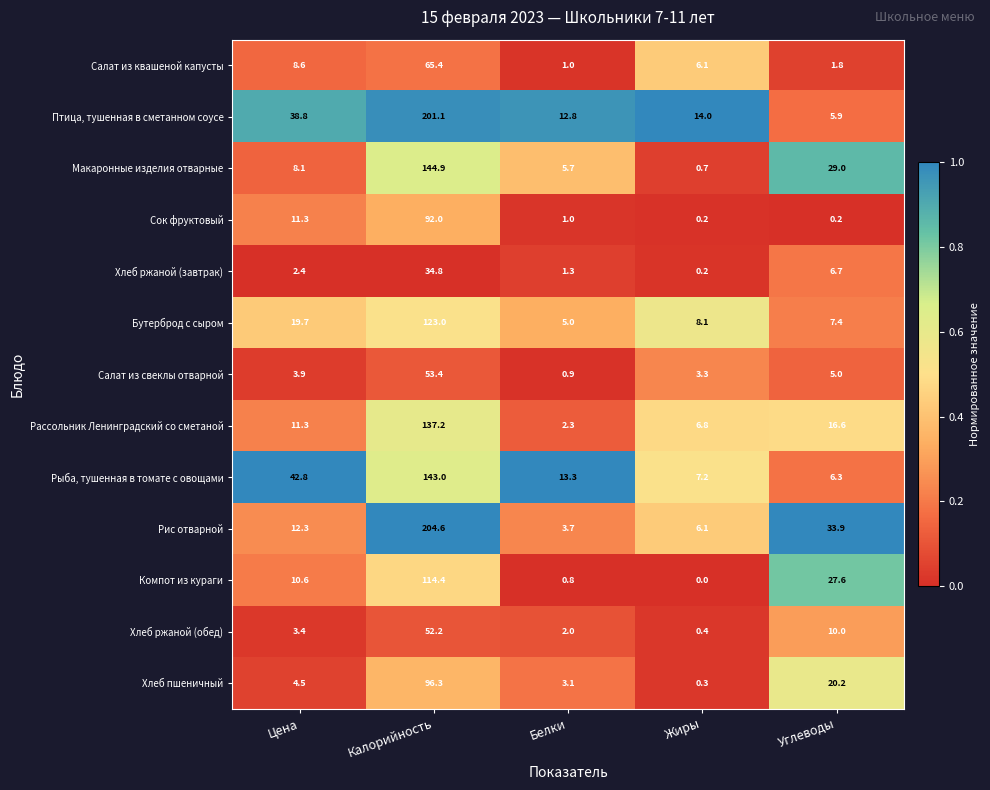

What is the average value of the Компот из кураги series?

30.7